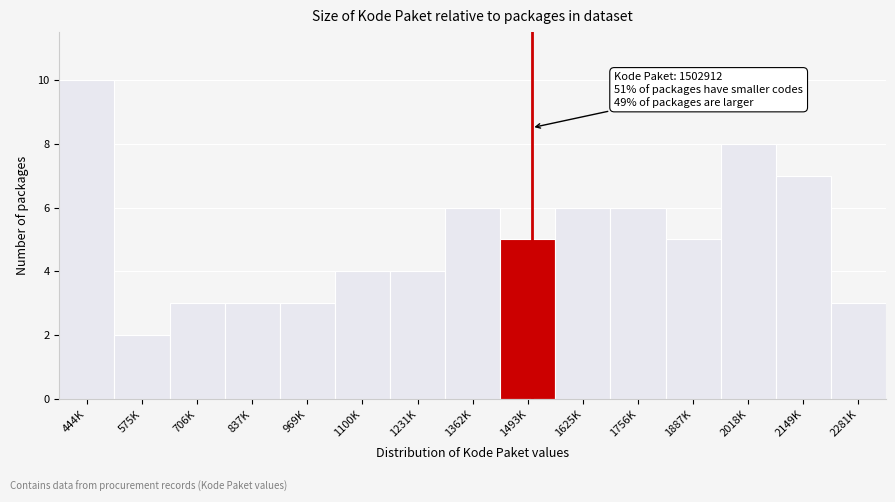

Reading left to right, what are all the values shown in this chart?

10	2	3	3	3	4	4	6	5	6	6	5	8	7	3